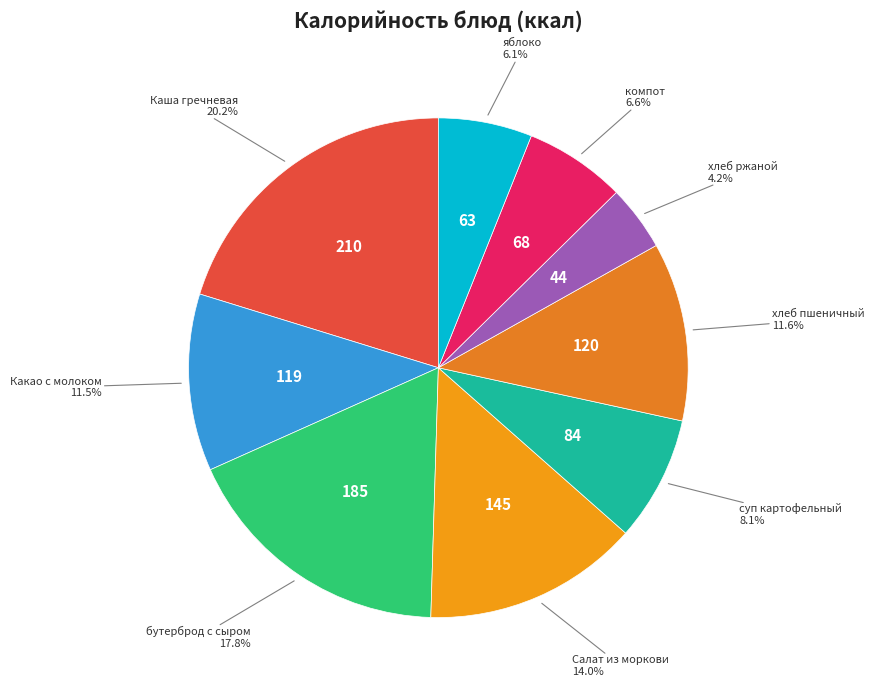

How many segments does this pie chart have?

9